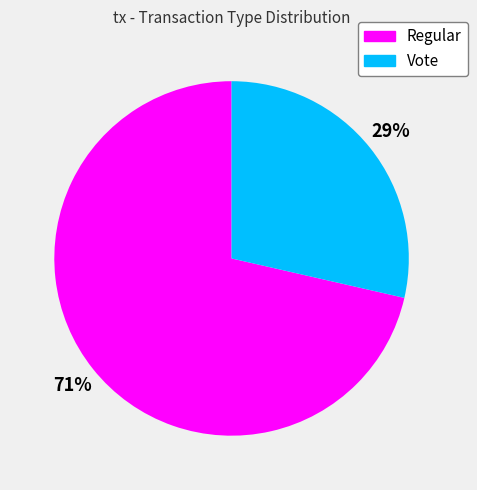

Does any single category account for the majority?

Yes